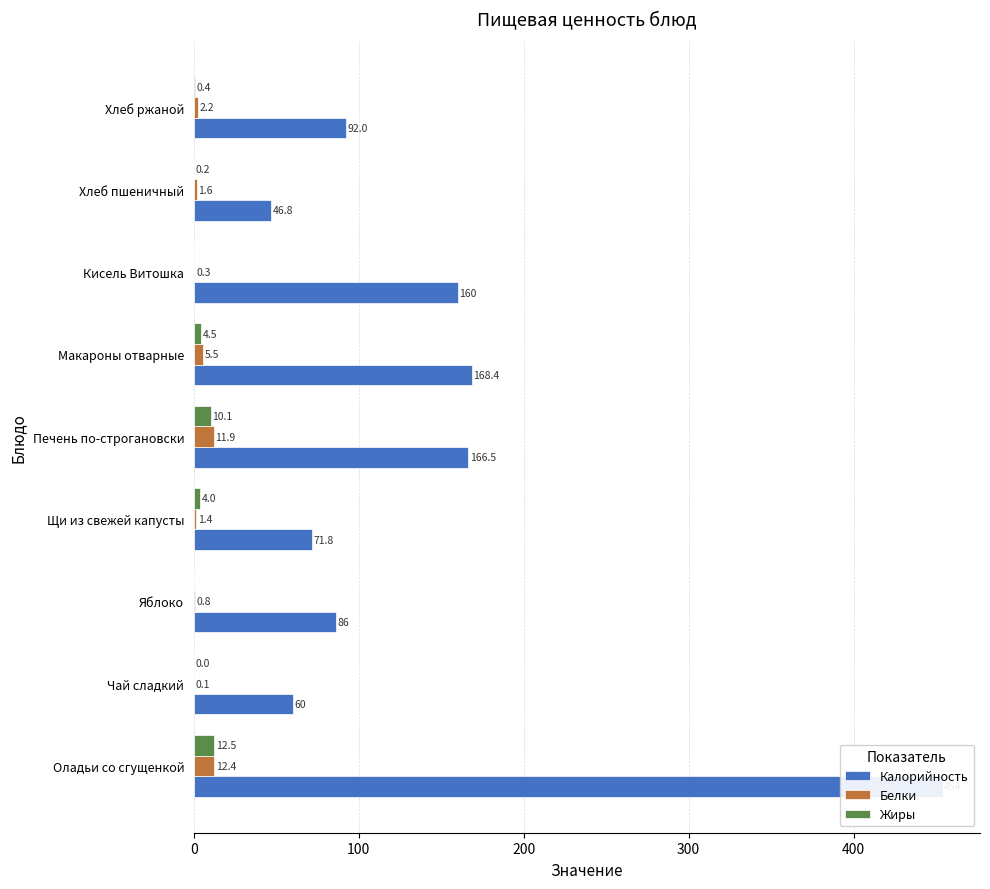

Which series changed the most between Яблоко and Щи из свежей капусты?

Калорийность